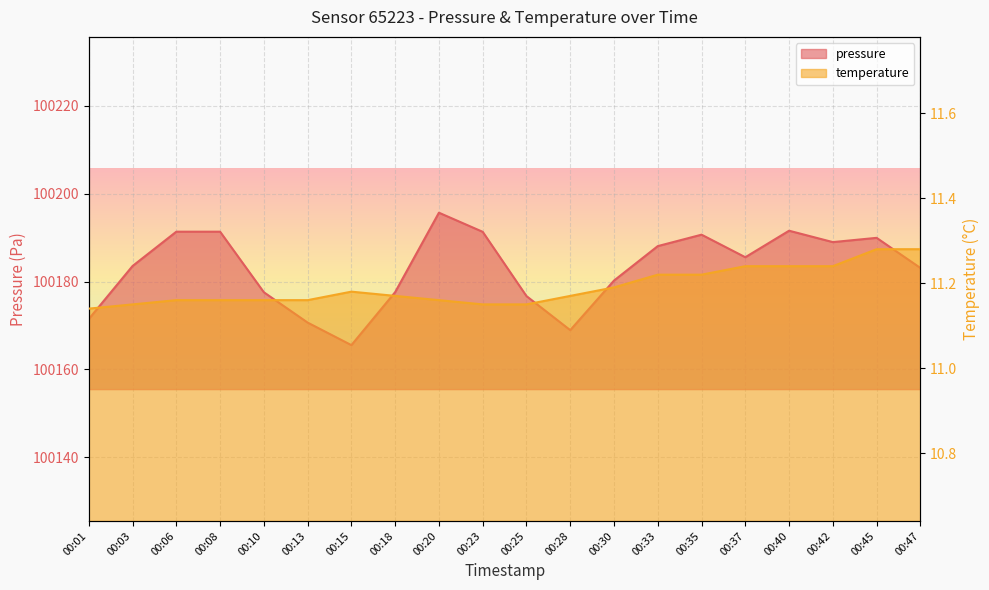

Reading right to left, list all the values displayed in this chart.

pressure: 00:47=100183.1	00:45=100189.9	00:42=100189.0	00:40=100191.6	00:37=100185.5	00:35=100190.7	00:33=100188.1	00:30=100180.2	00:28=100168.9	00:25=100176.7	00:23=100191.3	00:20=100195.7	00:18=100177.6	00:15=100165.5	00:13=100170.7	00:10=100177.6	00:08=100191.3	00:06=100191.3	00:03=100183.5	00:01=100171.5
temperature: 00:47=11.3	00:45=11.3	00:42=11.2	00:40=11.2	00:37=11.2	00:35=11.2	00:33=11.2	00:30=11.2	00:28=11.2	00:25=11.2	00:23=11.2	00:20=11.2	00:18=11.2	00:15=11.2	00:13=11.2	00:10=11.2	00:08=11.2	00:06=11.2	00:03=11.2	00:01=11.1